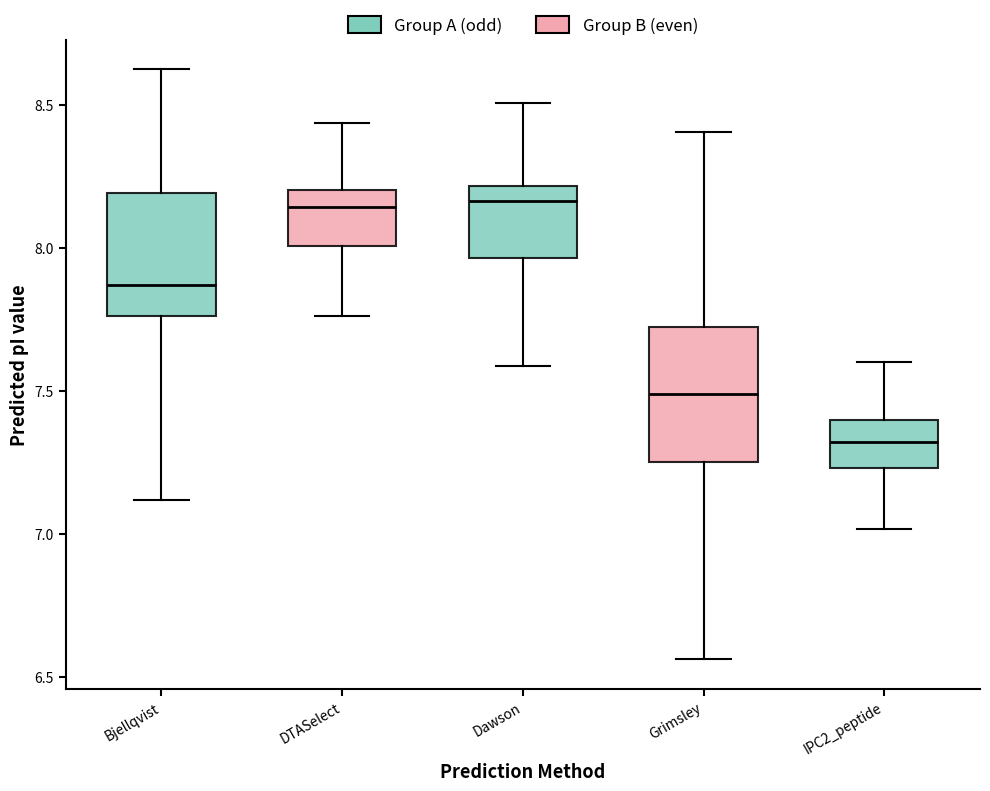

Reading left to right, read every box against the y-axis: the position of its median line, the range the box covers, and the ends of its whiskers. The values are not printed on the chart, so give them approximately, as read against the axis.

Bjellqvist: median 7.85, box 7.75 to 8.20, whiskers 7.10 to 8.60
DTASelect: median 8.15, box 8.00 to 8.20, whiskers 7.75 to 8.45
Dawson: median 8.15, box 7.95 to 8.20, whiskers 7.60 to 8.50
Grimsley: median 7.50, box 7.25 to 7.70, whiskers 6.55 to 8.40
IPC2_peptide: median 7.30, box 7.25 to 7.40, whiskers 7.00 to 7.60